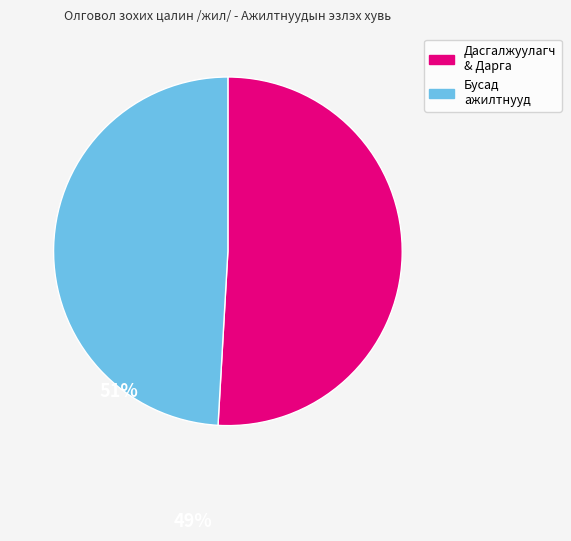

Is there any slice that represents more than half of the pie?

Yes